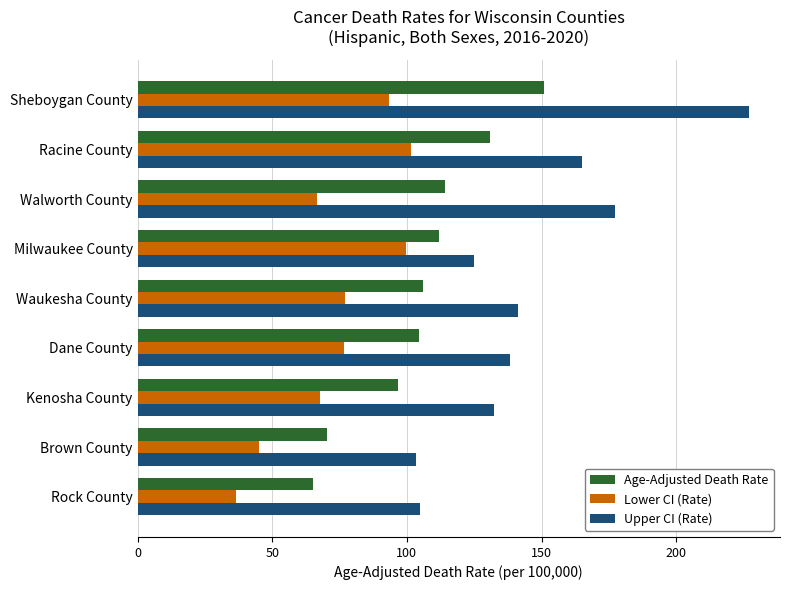

At Sheboygan County, list the series in order from smallest to largest.

Lower CI (Rate), Age-Adjusted Death Rate, Upper CI (Rate)